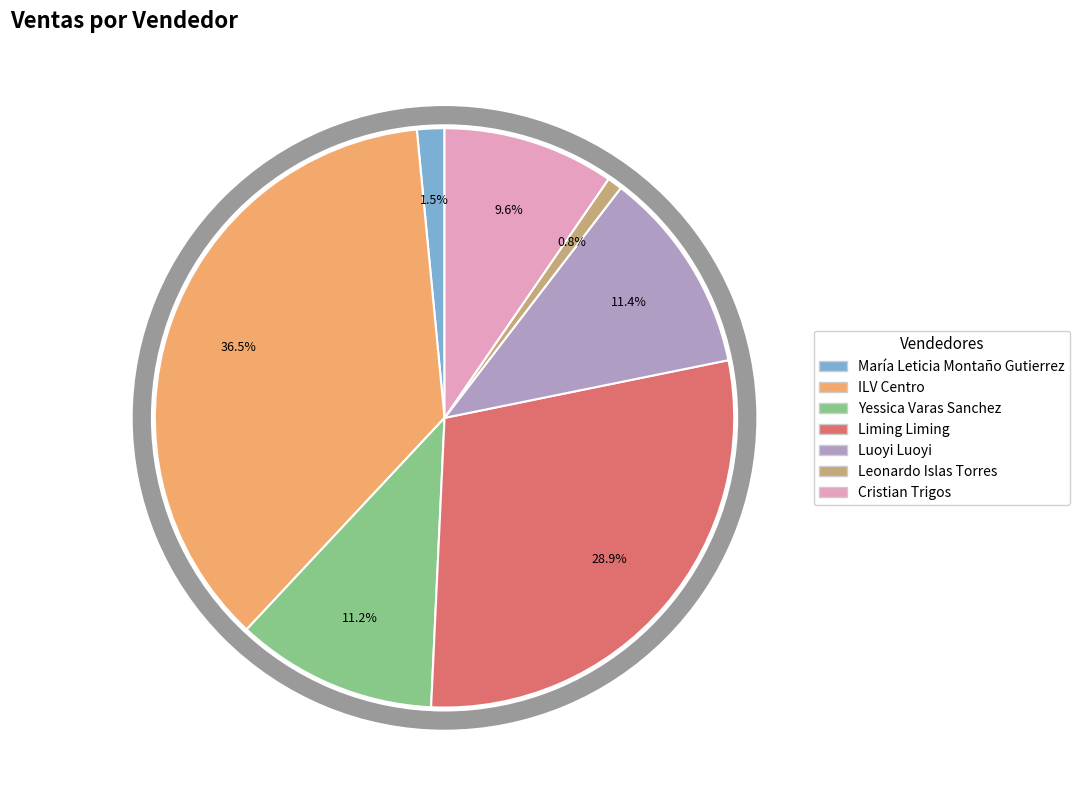

How many slices are in this pie chart?

7